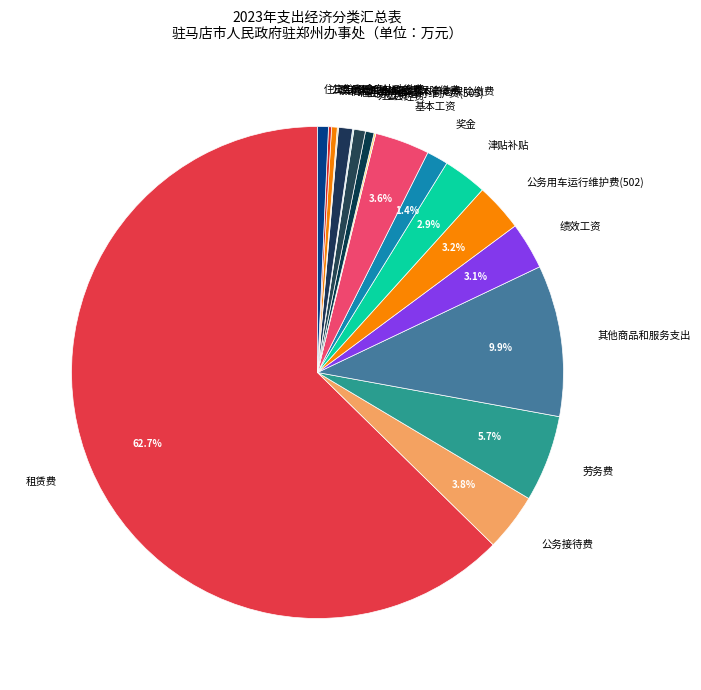

What is the largest slice in the pie chart?

租赁费